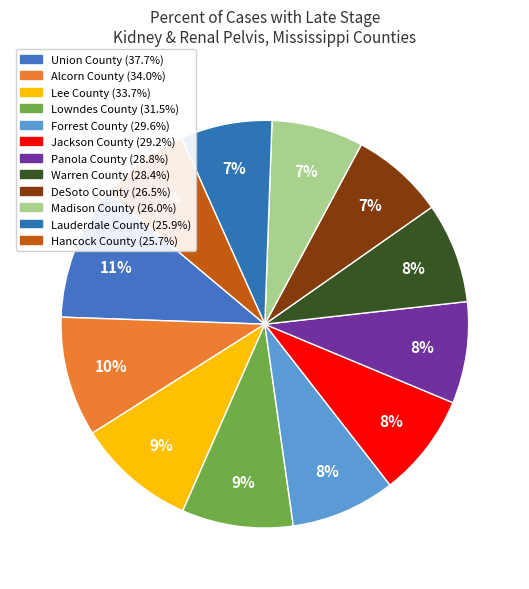

Is there any slice that represents more than half of the pie?

No